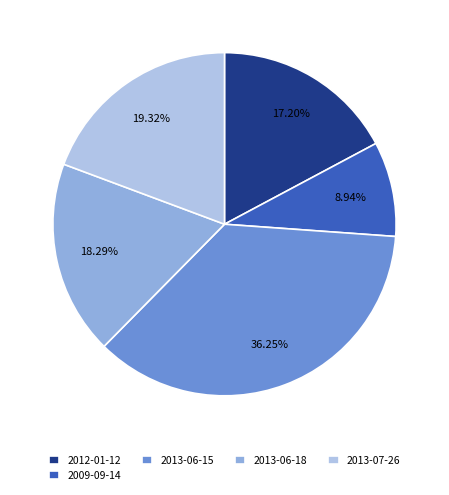

To the nearest percent, what portion does 2013-06-15 represent?

36%